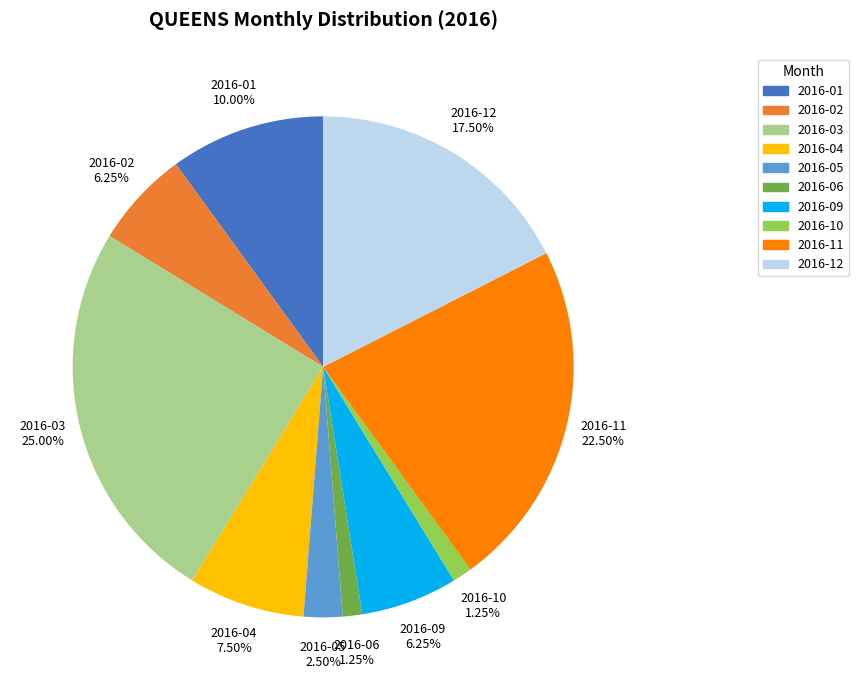

To the nearest percent, what is the difference between the largest and smallest slice percentages?

24%